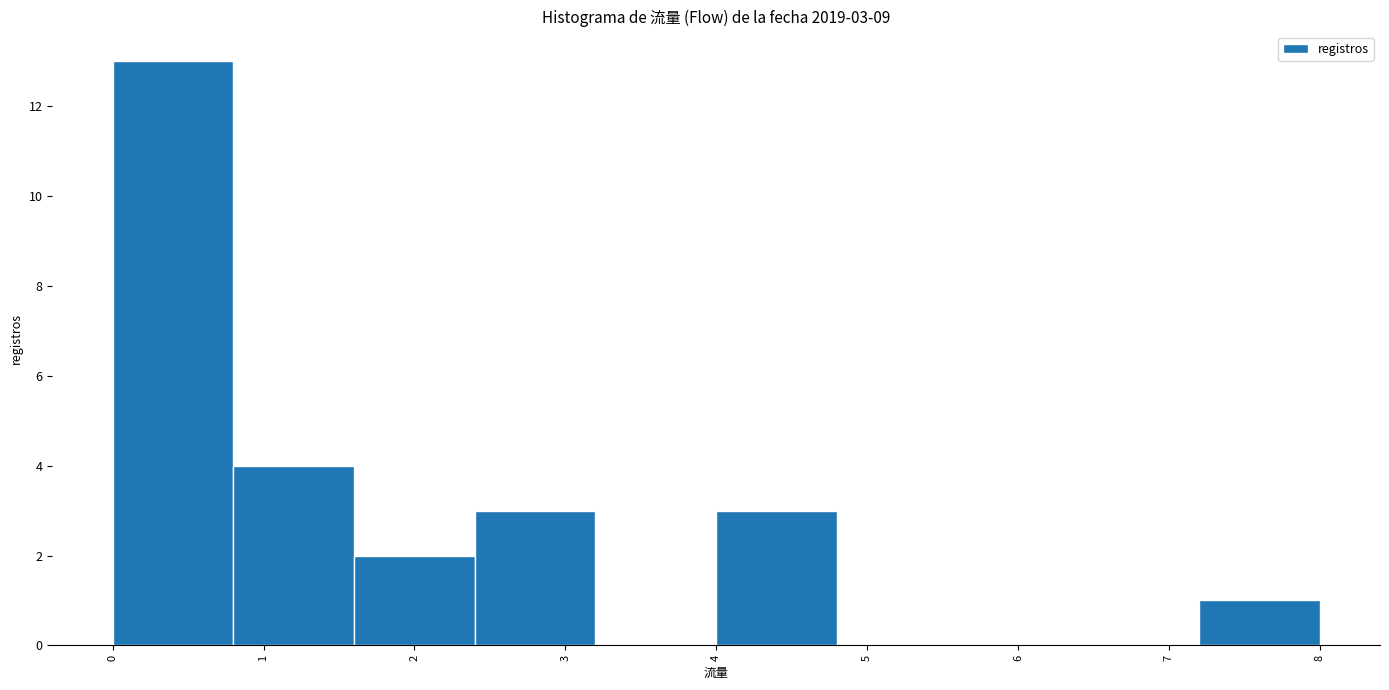

Over which range of the x-axis is the bar tallest?

0.0 to 0.8